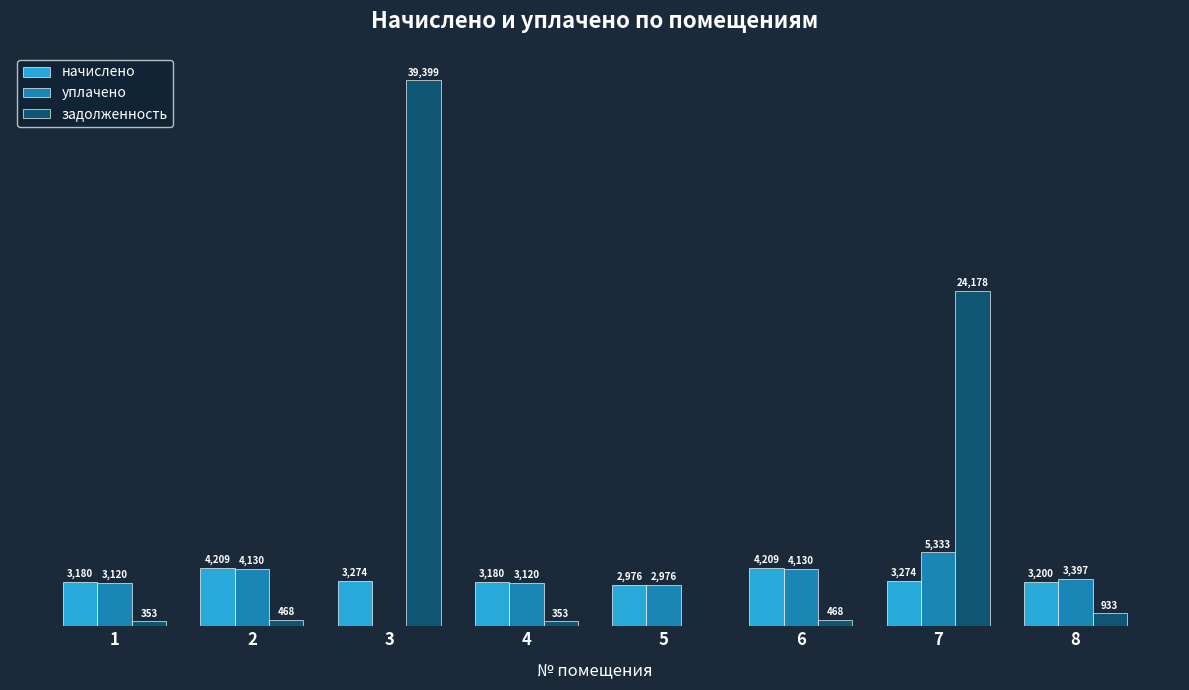

Which series has the largest total across all categories?

задолженность